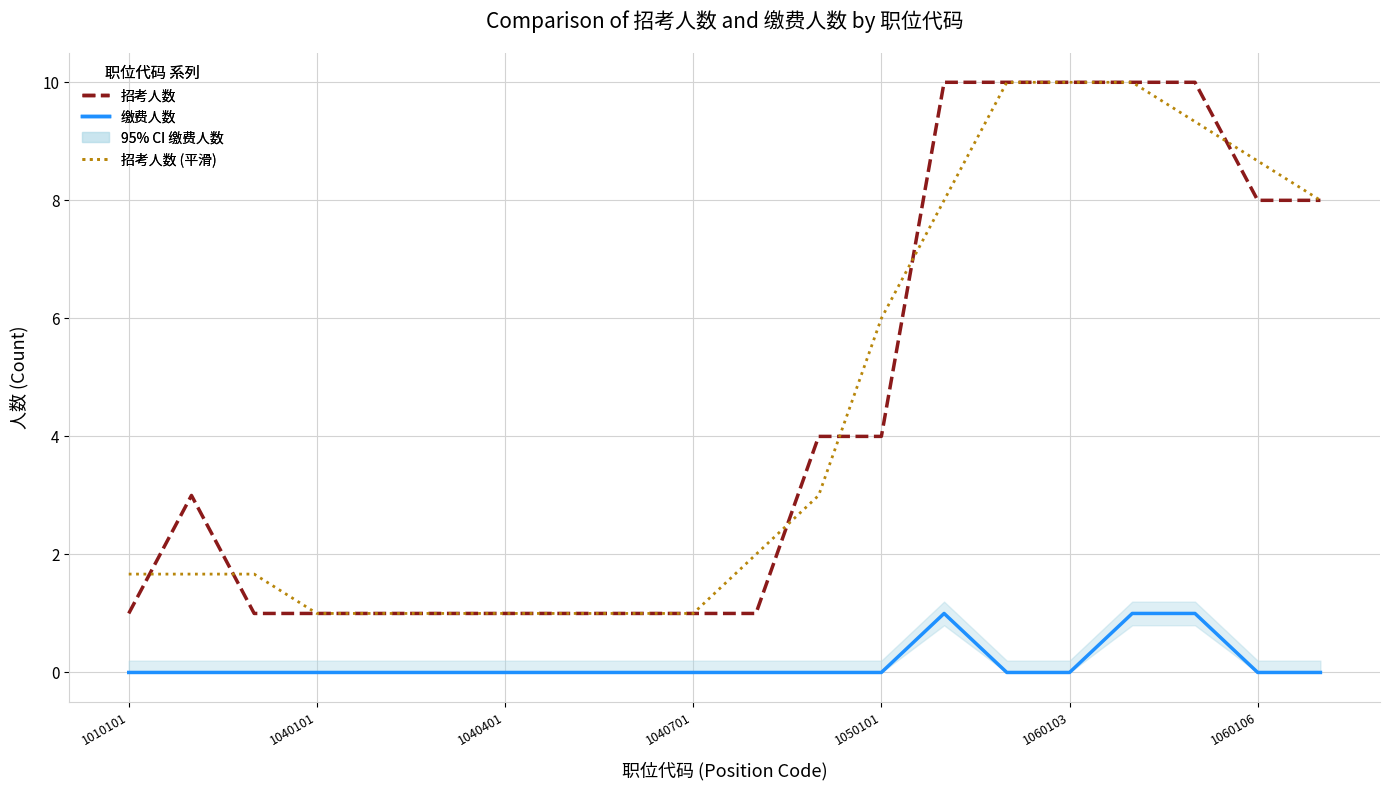

The value of 招考人数 at 1050101 is 4.0. True or false?

True